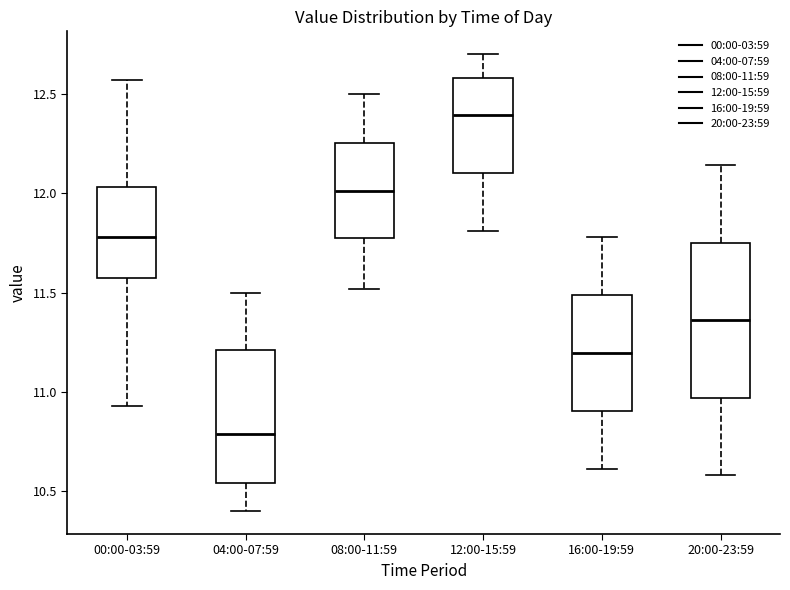

Reading left to right, transcribe this box plot: for each box, give where its median line is, the range the box spans, and where its two whiskers end, as read against the y-axis. The values are not printed on the chart, so give them approximately, as read against the axis.

00:00-03:59: median 11.80, box 11.55 to 12.05, whiskers 10.95 to 12.55
04:00-07:59: median 10.80, box 10.55 to 11.20, whiskers 10.40 to 11.50
08:00-11:59: median 12.00, box 11.75 to 12.25, whiskers 11.50 to 12.50
12:00-15:59: median 12.40, box 12.10 to 12.60, whiskers 11.80 to 12.70
16:00-19:59: median 11.20, box 10.90 to 11.50, whiskers 10.60 to 11.80
20:00-23:59: median 11.35, box 10.95 to 11.75, whiskers 10.60 to 12.15